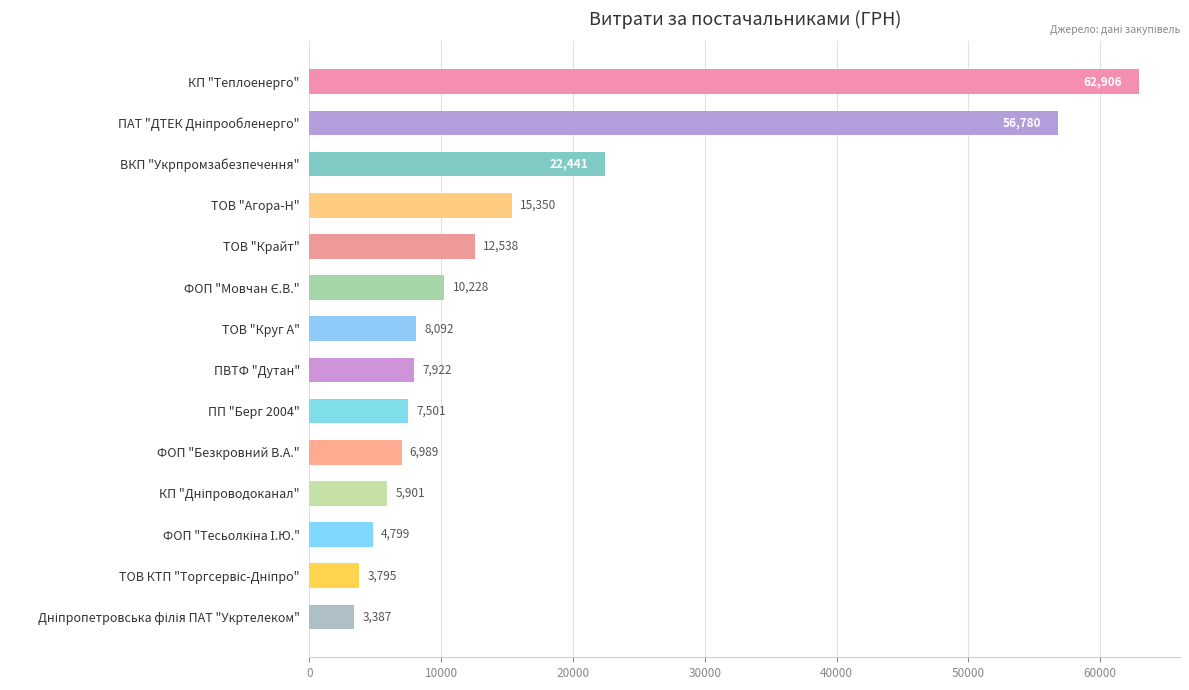

True or false: the data shows 7501.2 at ПП "Берг 2004".

True